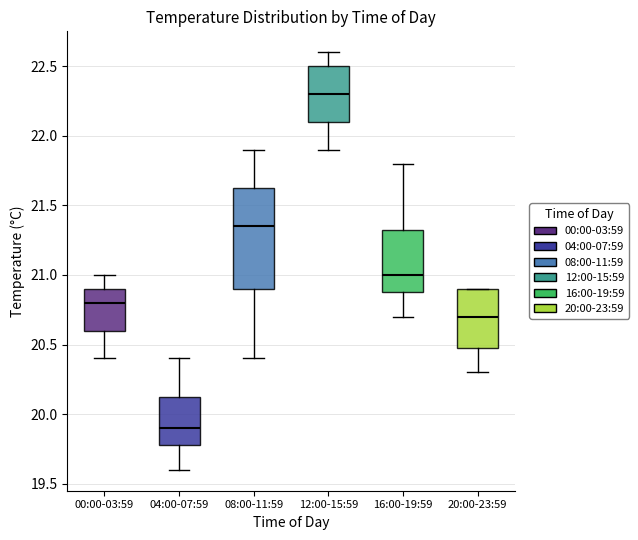

Reading left to right, transcribe this box plot: for each box, give where its median line is, the range the box spans, and where its two whiskers end, as read against the y-axis. The values are not printed on the chart, so give them approximately, as read against the axis.

00:00-03:59: median 20.80, box 20.60 to 20.90, whiskers 20.40 to 21.00
04:00-07:59: median 19.90, box 19.80 to 20.15, whiskers 19.60 to 20.40
08:00-11:59: median 21.35, box 20.90 to 21.65, whiskers 20.40 to 21.90
12:00-15:59: median 22.30, box 22.10 to 22.50, whiskers 21.90 to 22.60
16:00-19:59: median 21.00, box 20.90 to 21.35, whiskers 20.70 to 21.80
20:00-23:59: median 20.70, box 20.50 to 20.90, whiskers 20.30 to 20.90